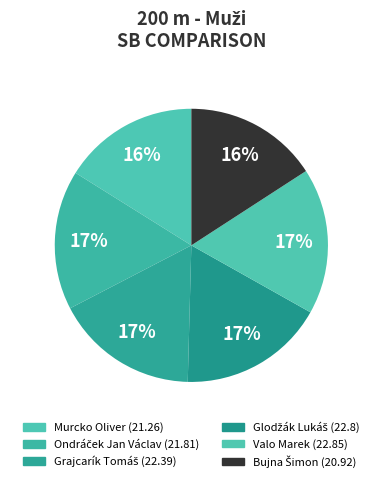

Count the number of slices in the pie.

6